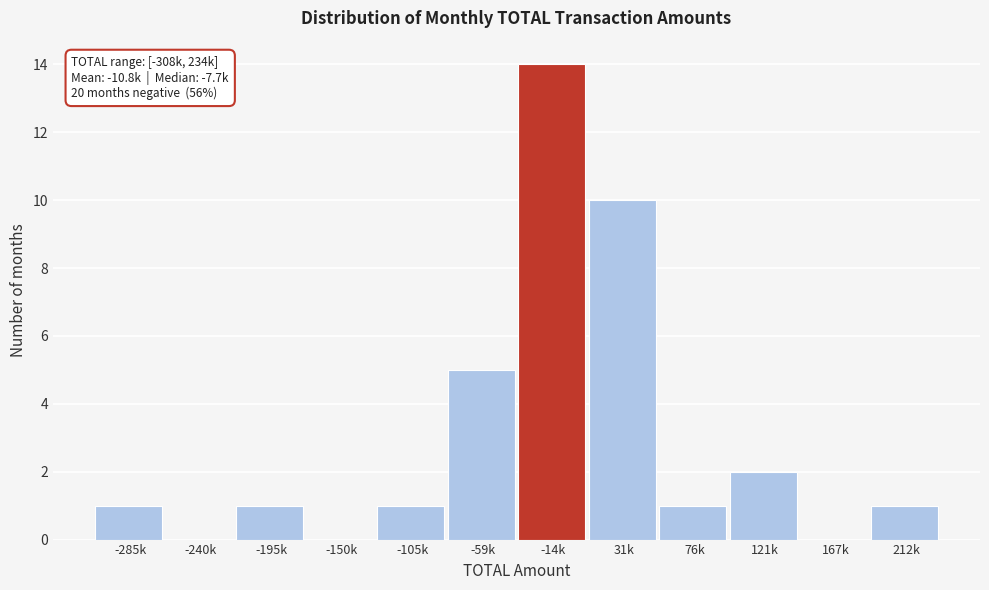

Reading right to left, list all the values displayed in this chart.

212k=1	167k=0	121k=2	76k=1	31k=10	-14k=14	-59k=5	-105k=1	-150k=0	-195k=1	-240k=0	-285k=1